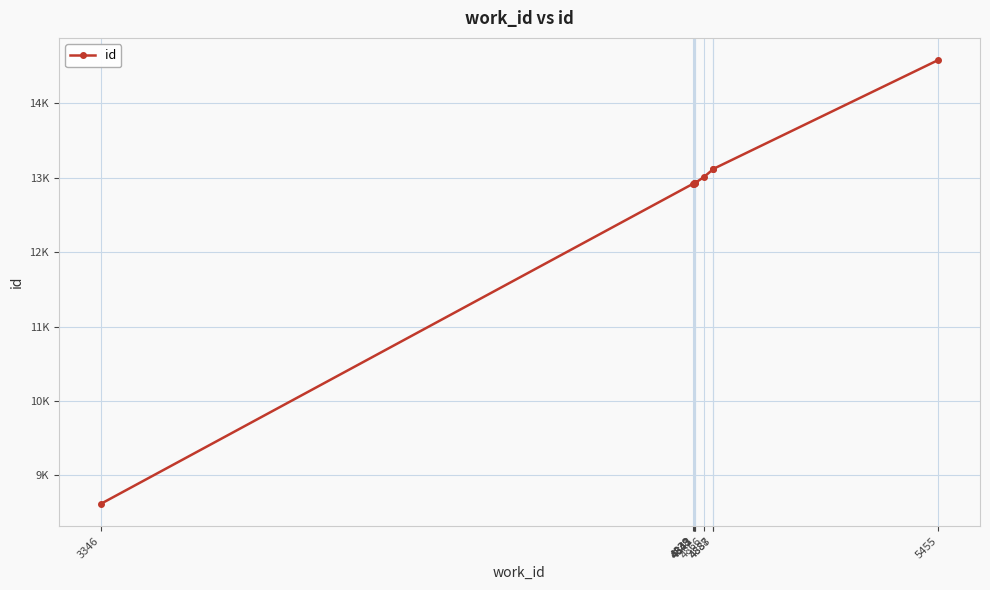

What is the greatest value displayed?

14578